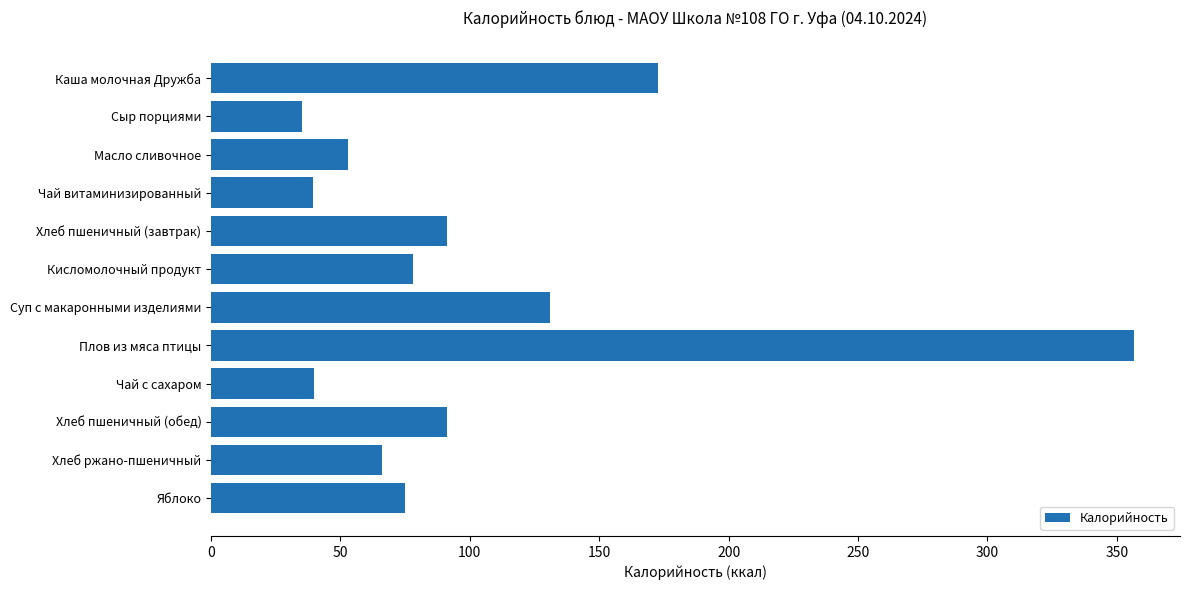

What is the value of the 5th bar from the top?

91.0